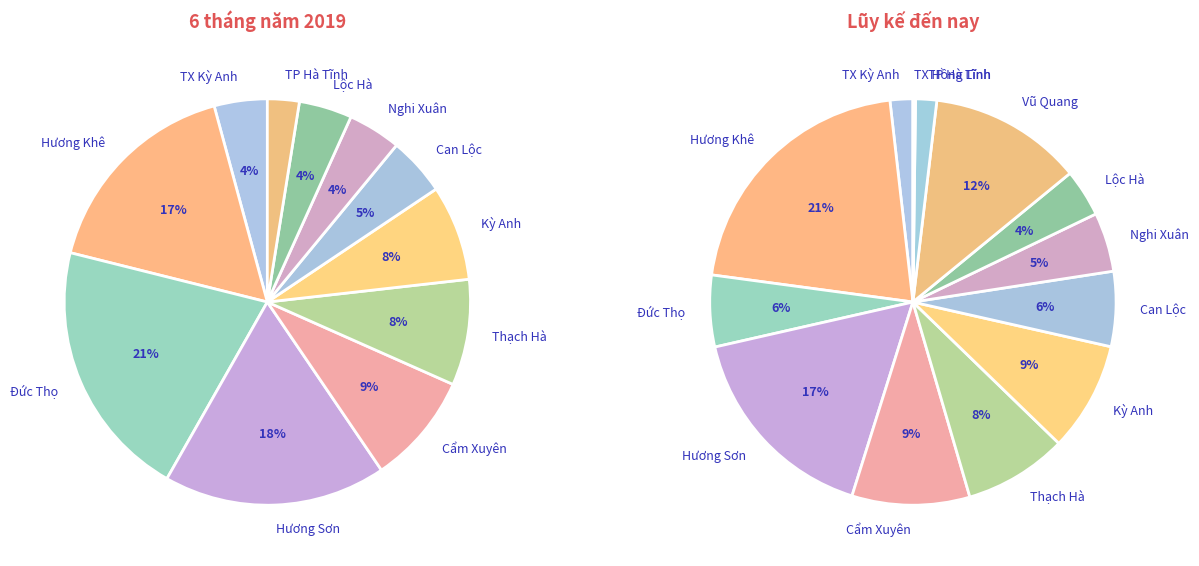

What percentage do Đức Thọ and Vũ Quang together represent?

20.7%